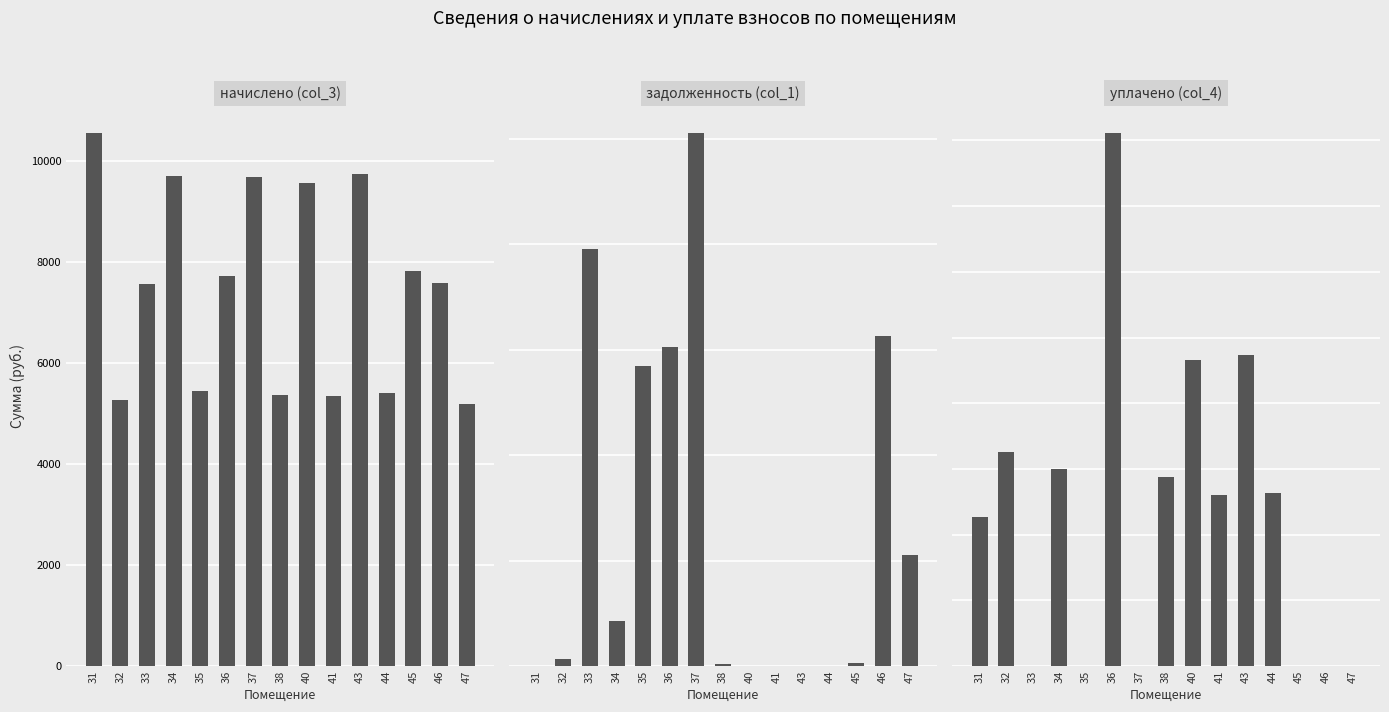

Where is задолженность (col_1) nearest to the value 50572?

35